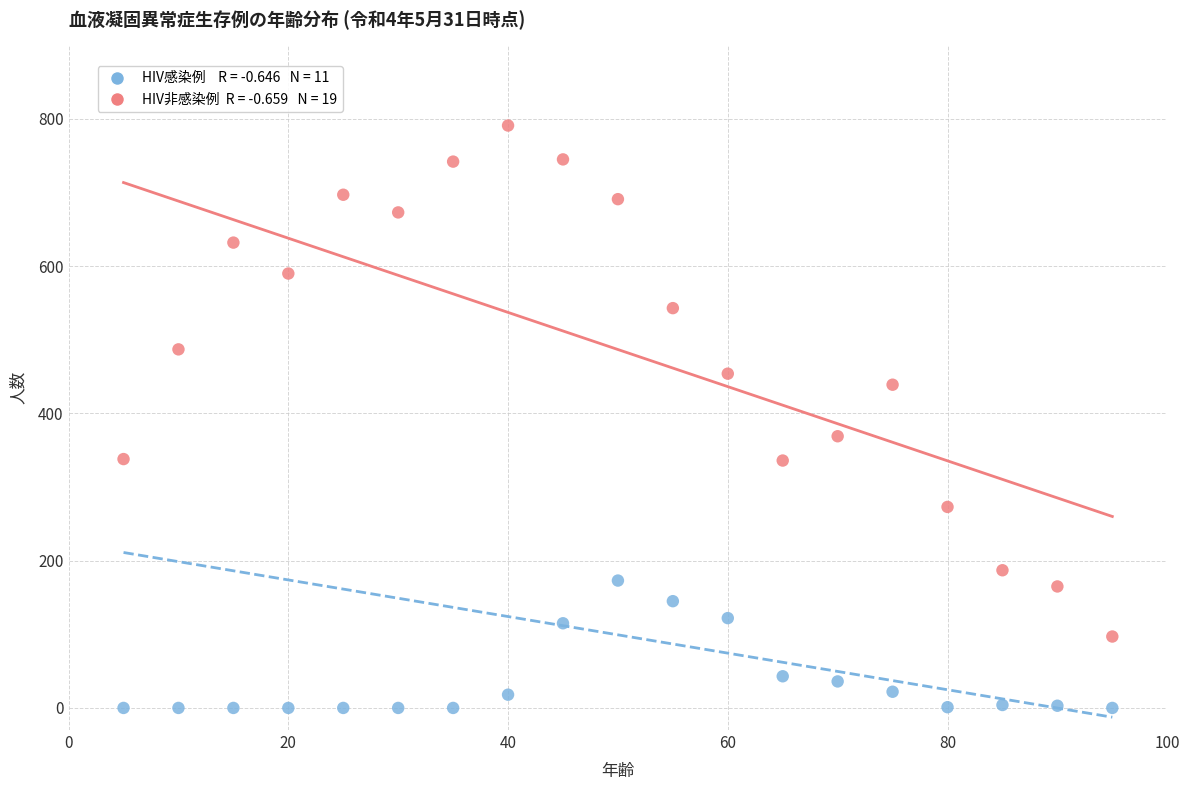

Across all data points, what is the range of Y values (max minus min)?

791